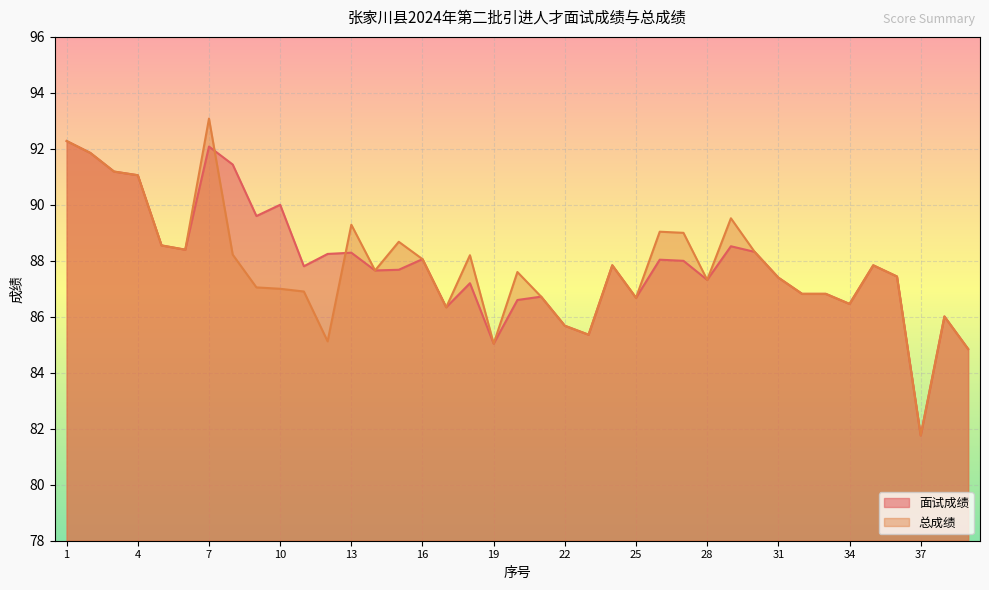

In 面试成绩, how many points are higher than both neighbors (excluding endpoints)?

11